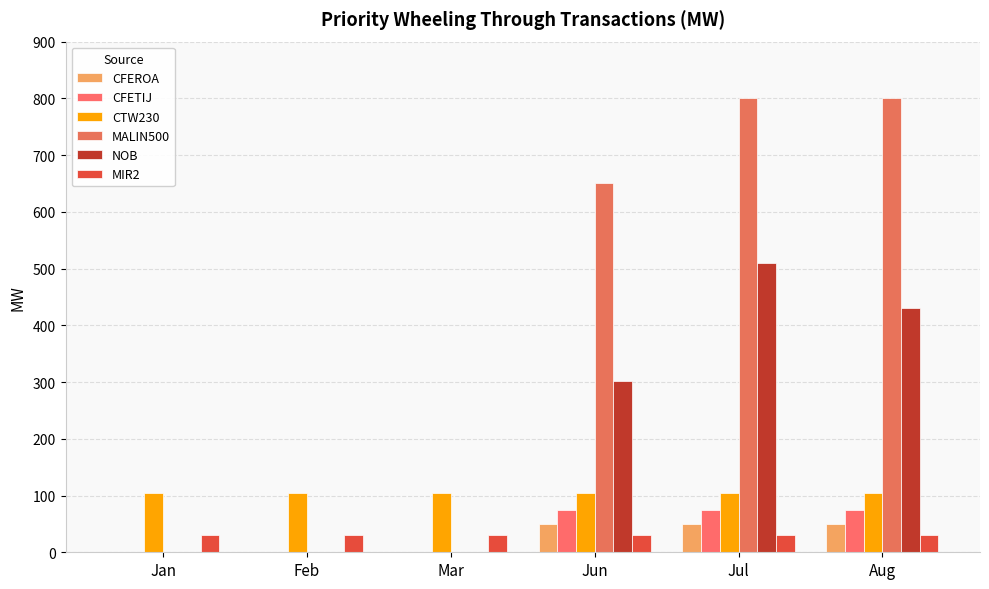

What position from the left is Feb?

2